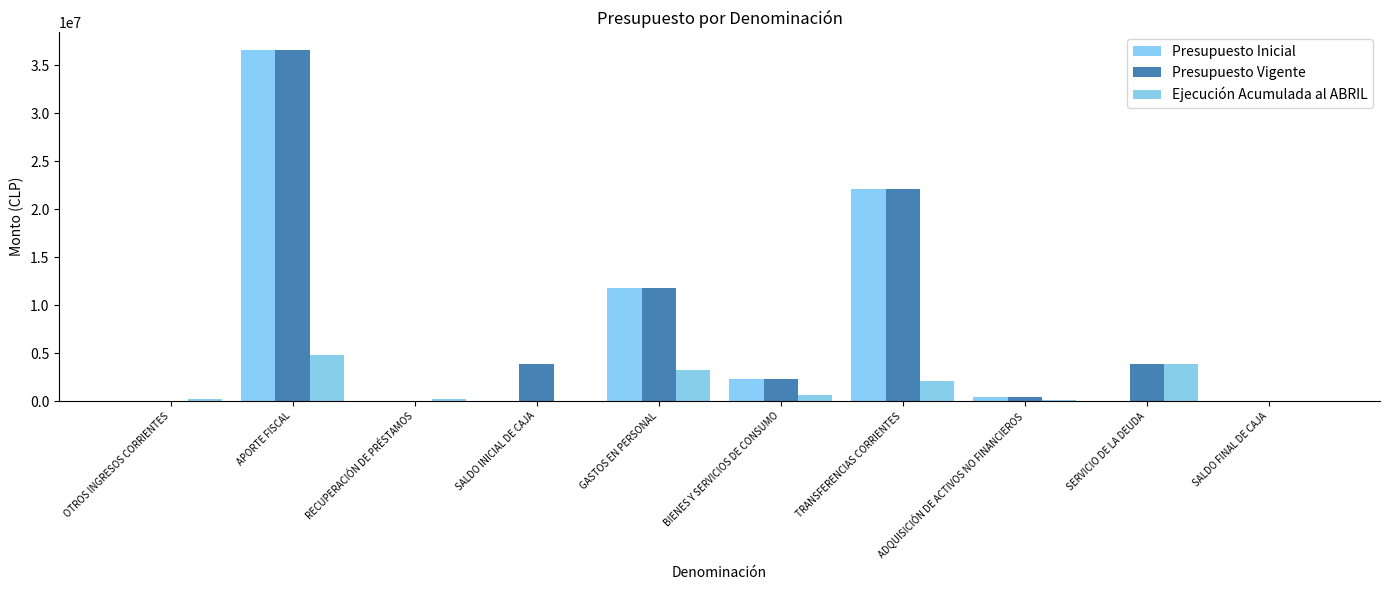

Between OTROS INGRESOS CORRIENTES and SERVICIO DE LA DEUDA, which series saw the biggest shift?

Presupuesto Vigente